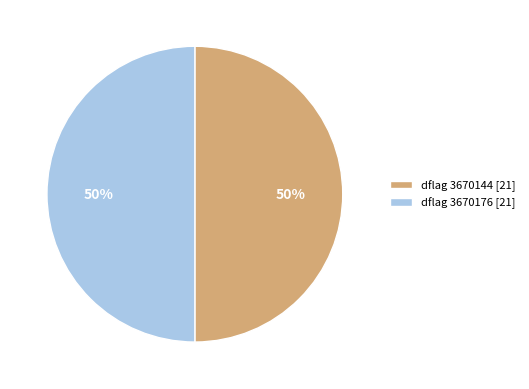

Count the number of slices in the pie.

2